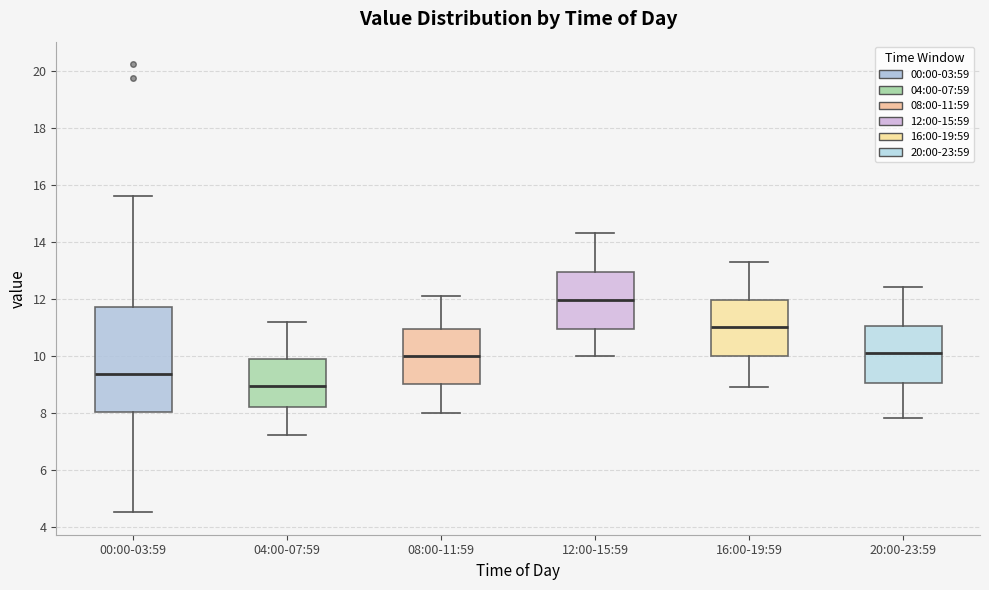

Comparing the boxes themselves (not the whiskers), which one is the tallest?

00:00-03:59